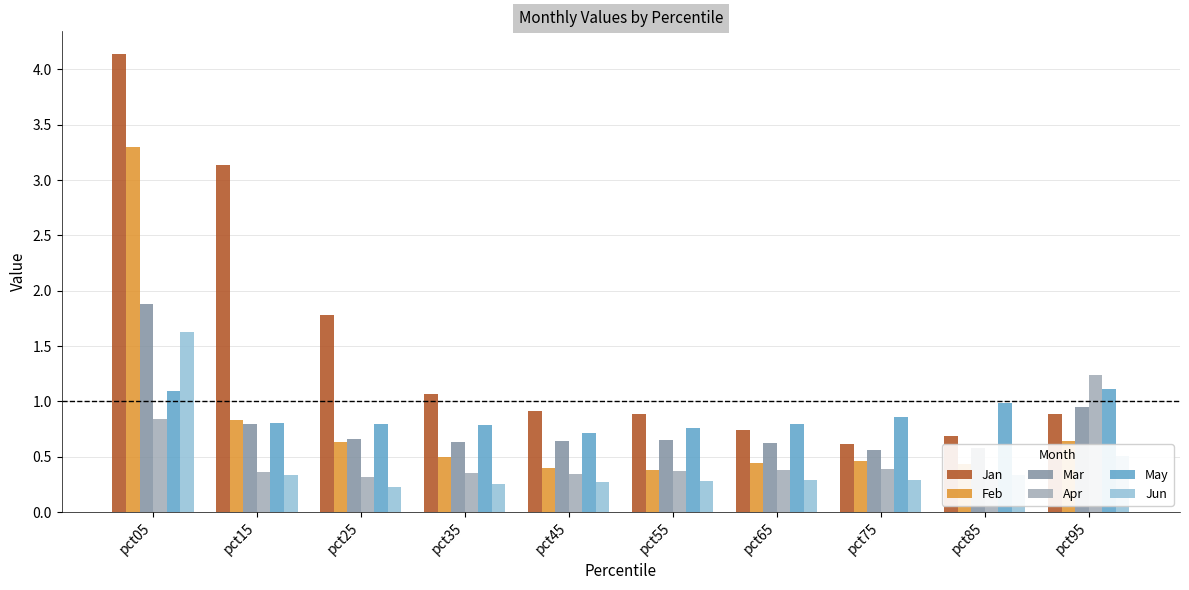

How many bars are there in each group?

6